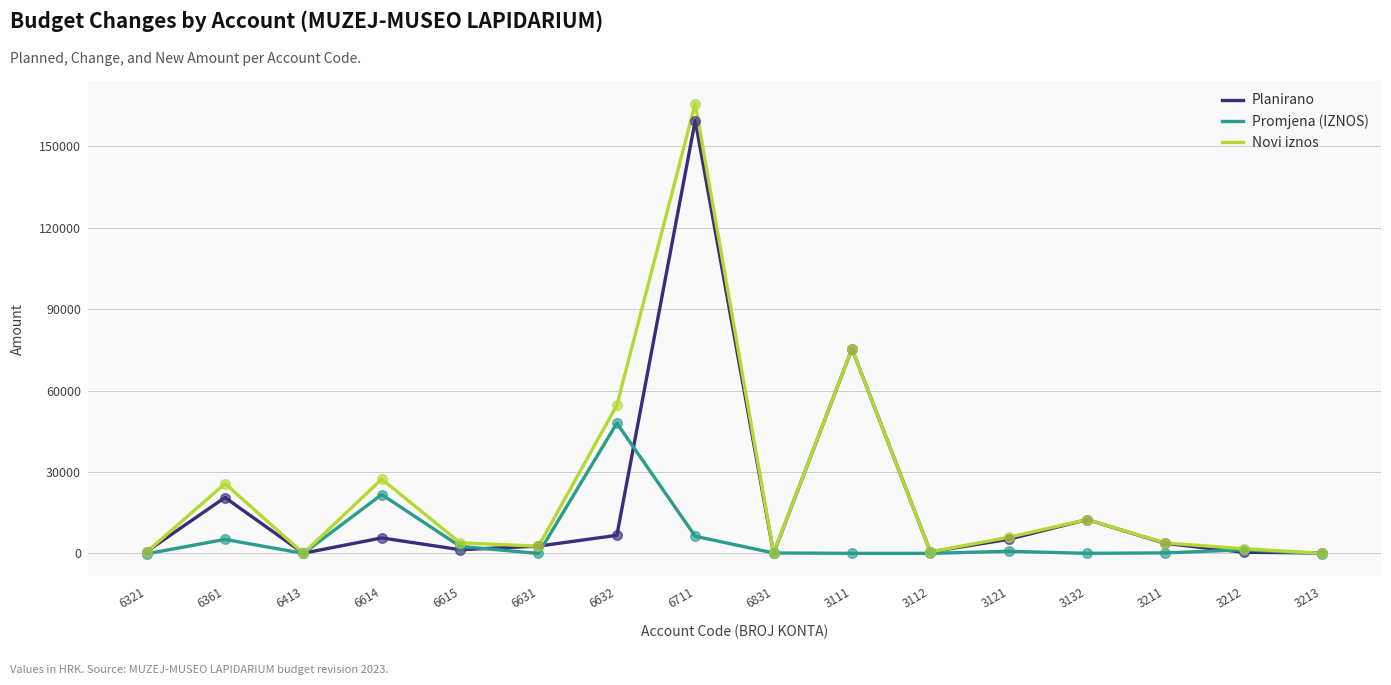

Which series has the largest range (max minus min)?

Novi iznos